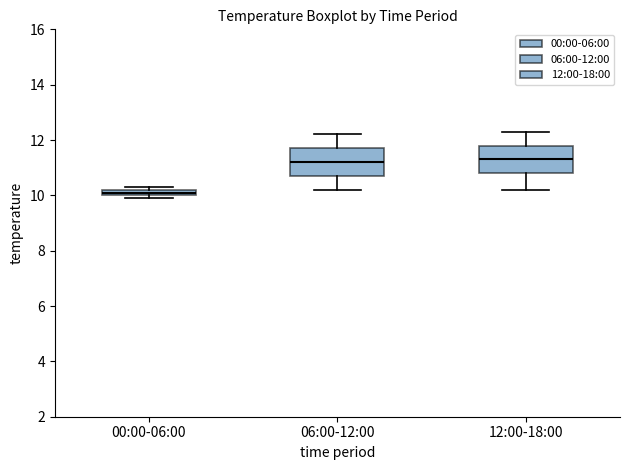

Where does the upper whisker of the box for 06:00-12:00 end on the y-axis? The values are not printed on the chart, so give them approximately, as read against the axis.

12.2